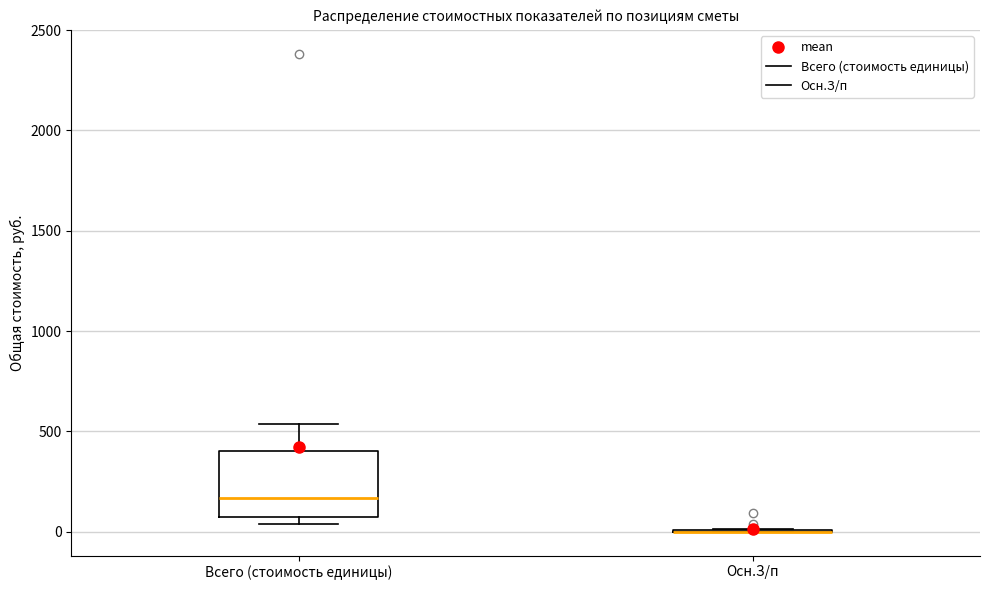

Reading left to right, read every box against the y-axis: the position of its median line, the range the box covers, and the ends of its whiskers. The values are not printed on the chart, so give them approximately, as read against the axis.

Всего (стоимость единицы): median 150, box 50 to 400, whiskers 50 (just below the box's lower edge) to 550
Осн.З/п: box collapsed to a line at 0, whiskers 0 to 0